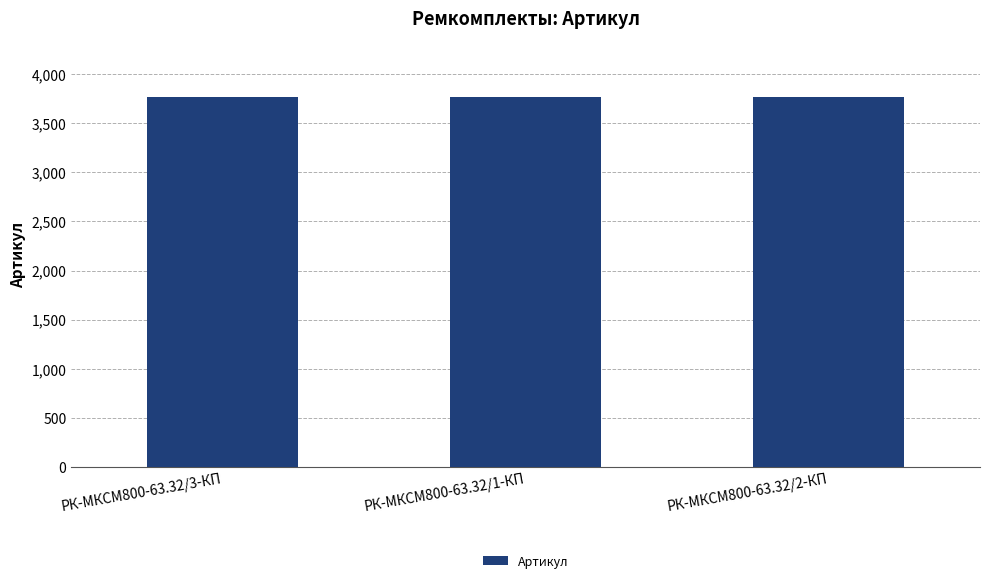

What is the sum of all values?

11304